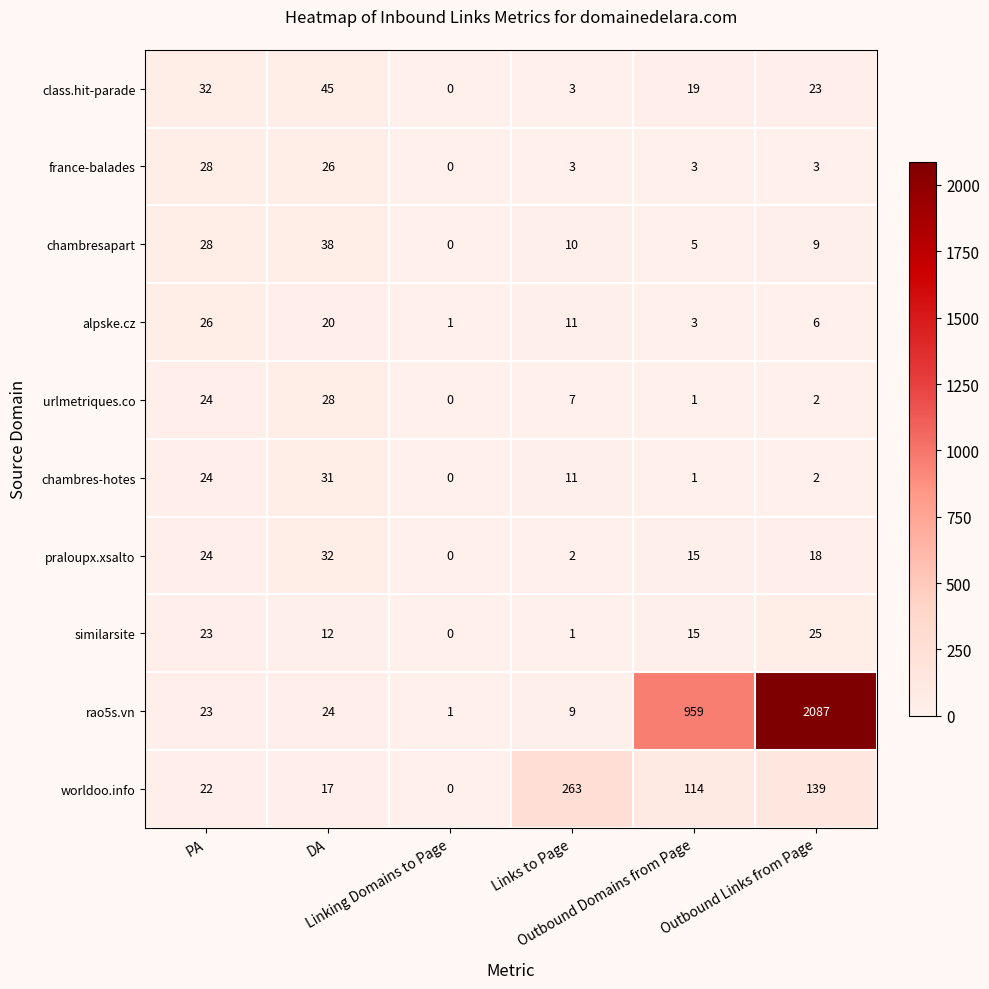

What is the maximum value shown in the chart?

2087